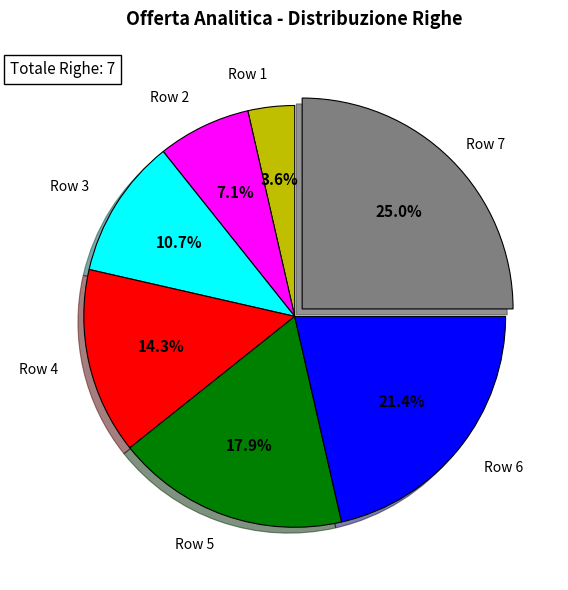

Is there a majority slice in this chart?

No